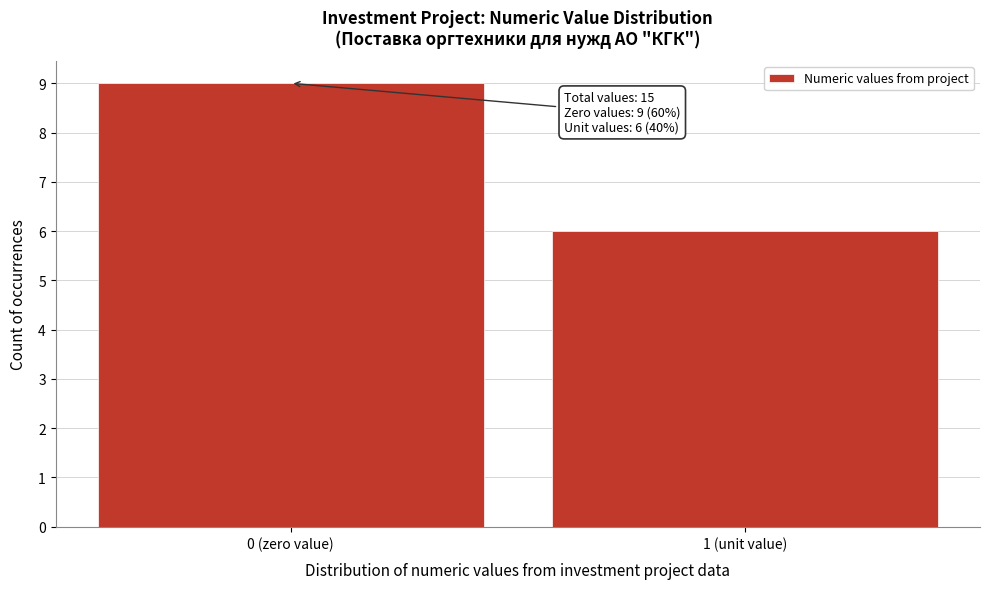

Reading left to right, transcribe all the data shown in this chart.

0 (zero value)=9	1 (unit value)=6